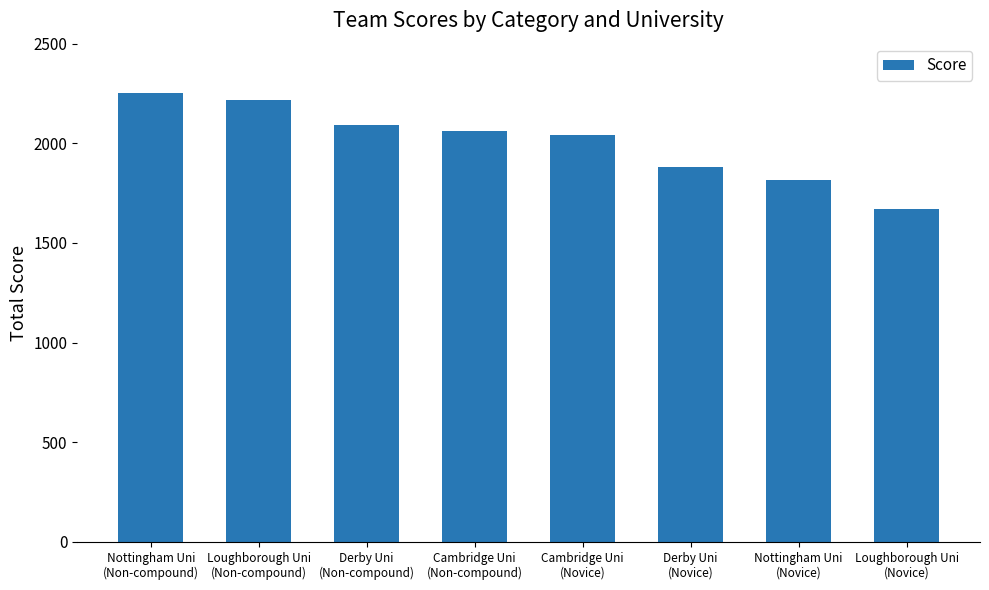

What is the ratio of the value at Nottingham Uni
(Novice) to the value at Loughborough Uni
(Novice)?

1.1